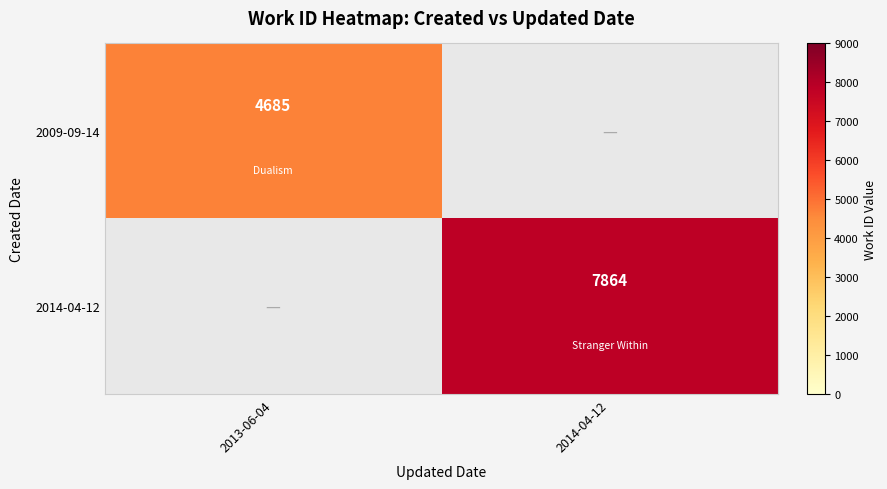

The 2009-09-14 series shows 2178 at 2013-06-04. True or false?

False